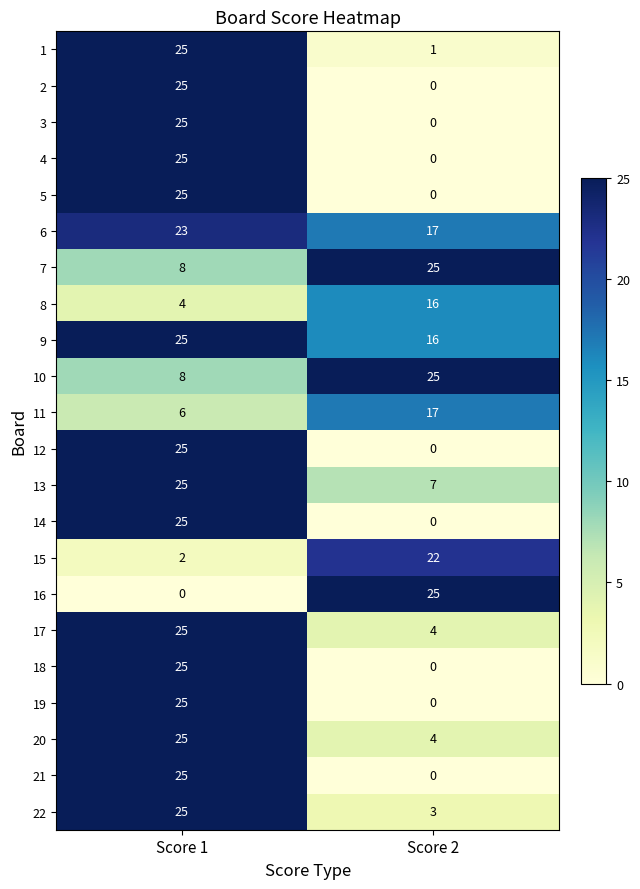

What is the difference between the highest and lowest values at Score 2?

25